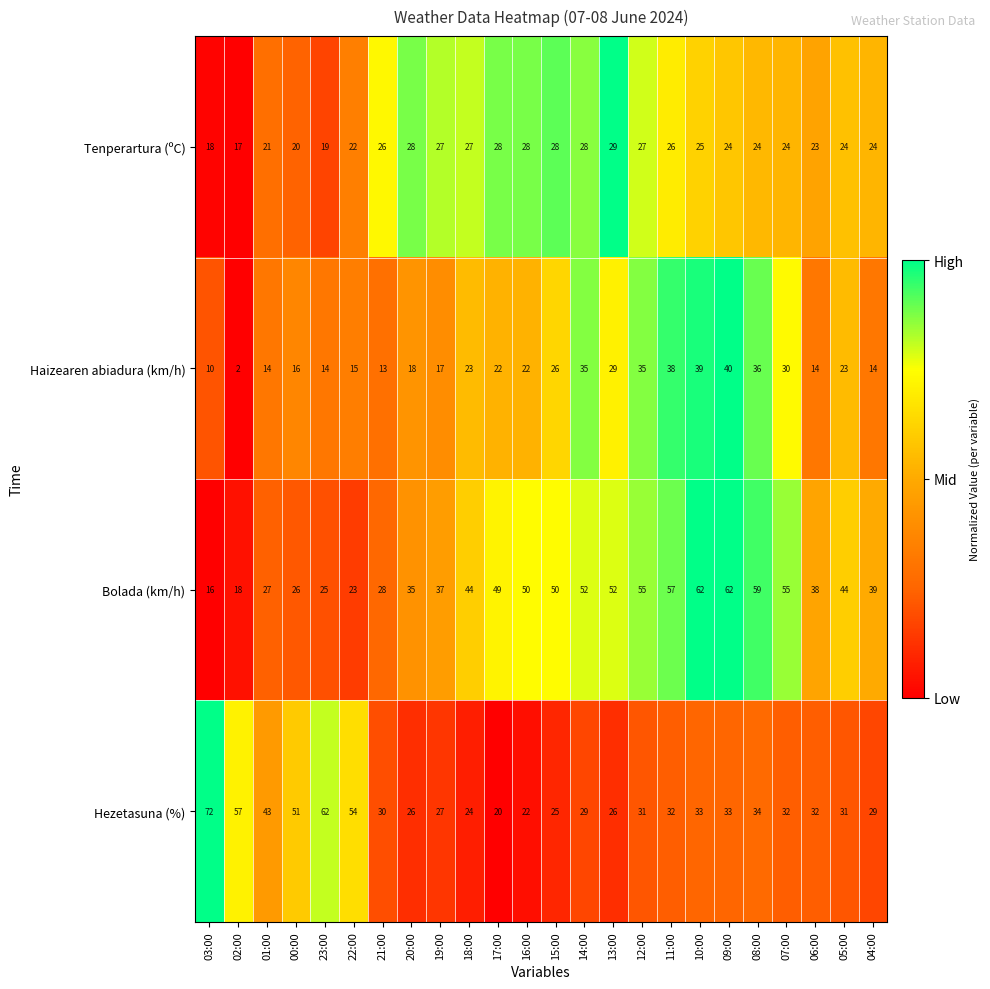

List the series in order of their peak value, lowest first.

Tenperartura (ºC), Haizearen abiadura (km/h), Bolada (km/h), Hezetasuna (%)